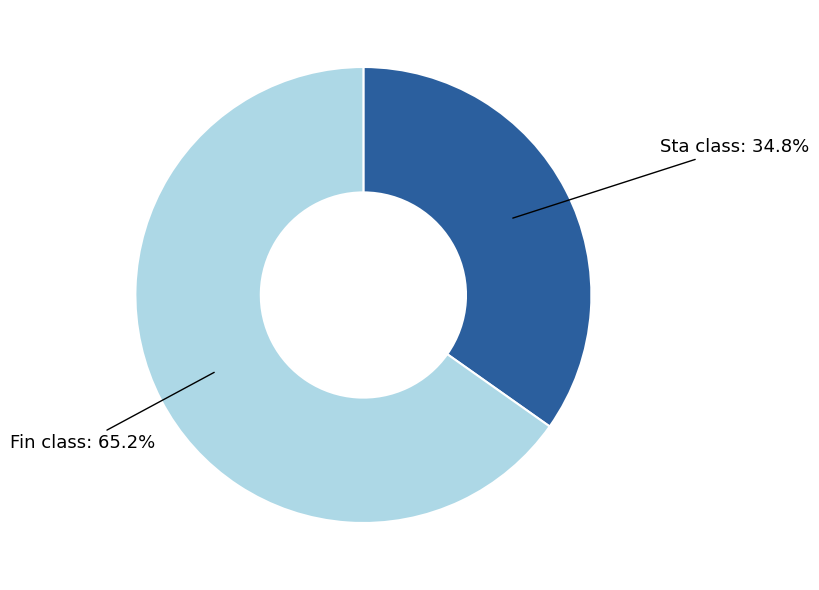

Does any single category account for the majority?

Yes